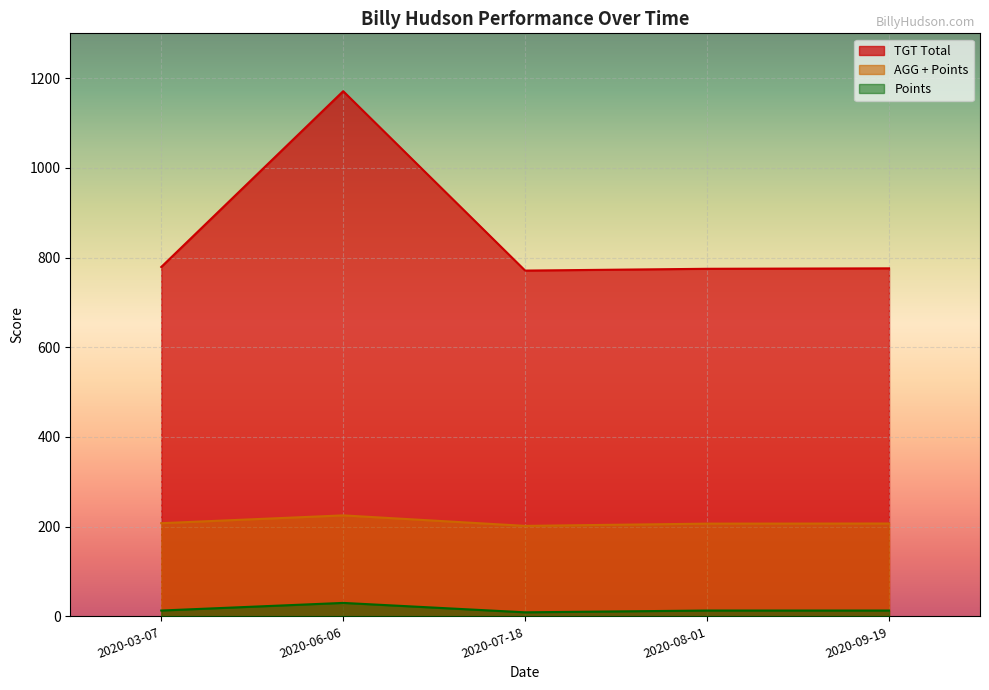

What is the total value across all series at 2020-06-06?

1426.2